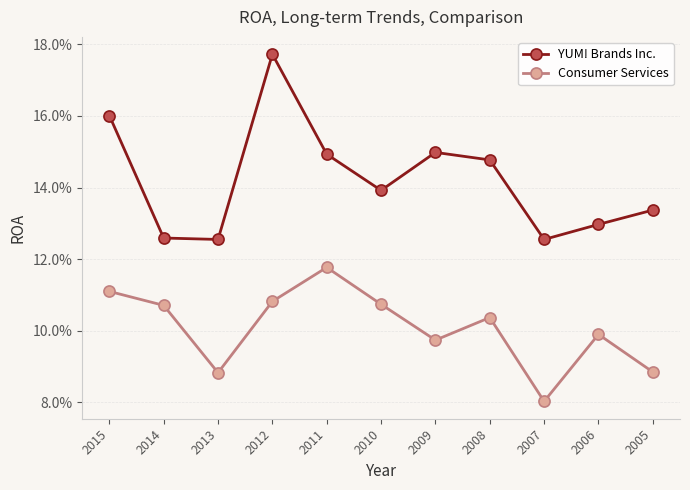

True or false: Consumer Services has a value of 0.1 at 2010.

True